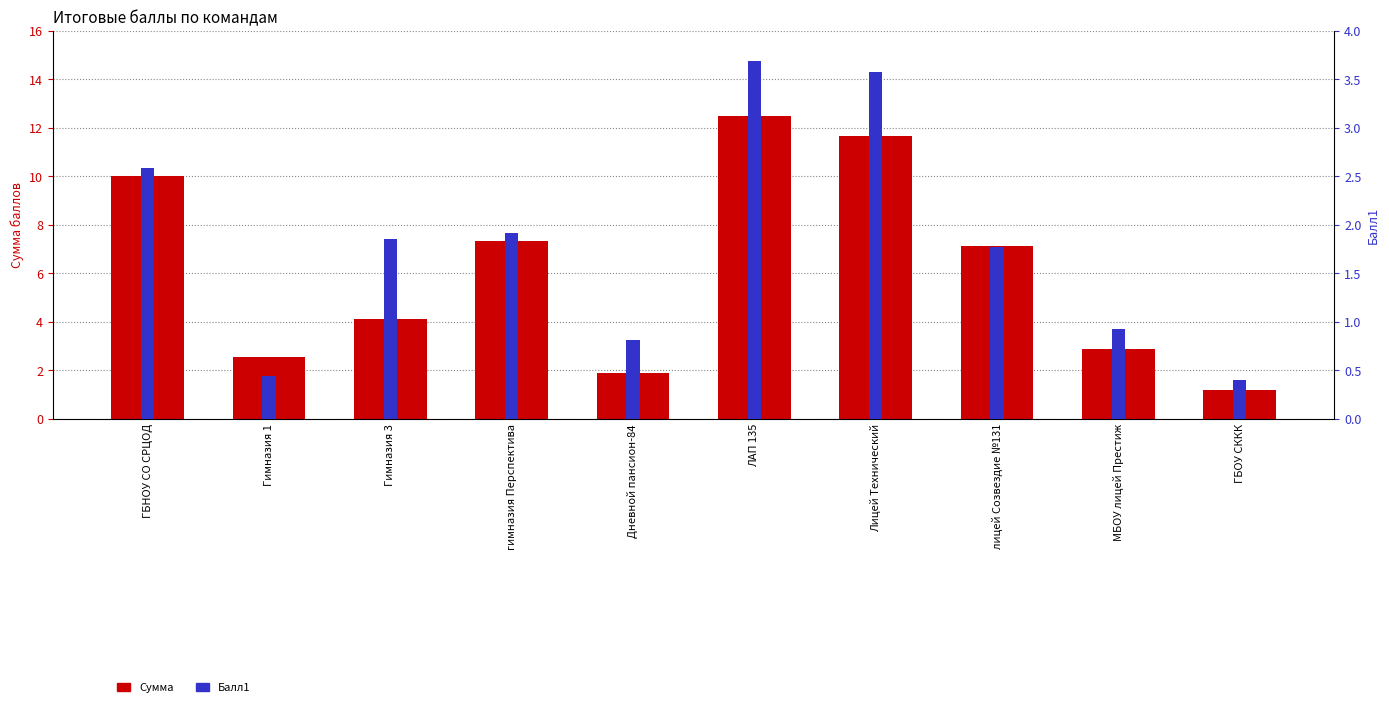

Rank the categories by Сумма value from highest to lowest.

ЛАП 135, Лицей Технический, ГБНОУ СО СРЦОД, гимназия Перспектива, лицей Созвездие №131, Гимназия 3, МБОУ лицей Престиж, Гимназия 1, Дневной пансион-84, ГБОУ СККК